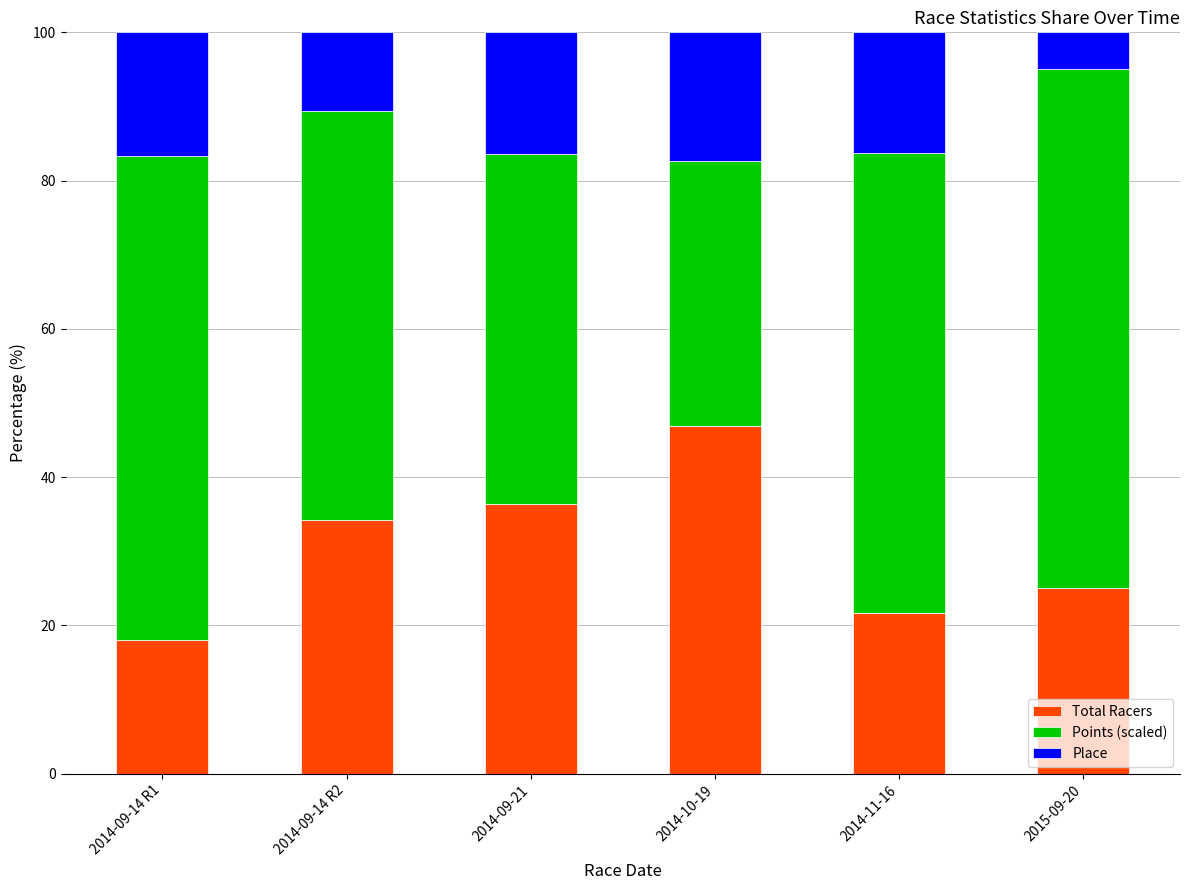

Does the chart contain stacked bars?

Yes